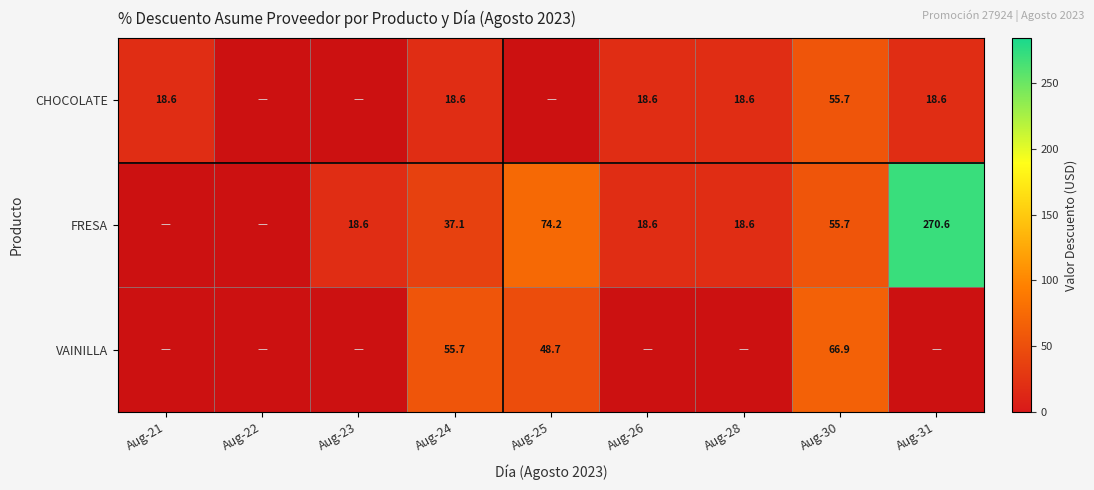

Rank the series at Aug-24 from highest to lowest value.

VAINILLA, FRESA, CHOCOLATE